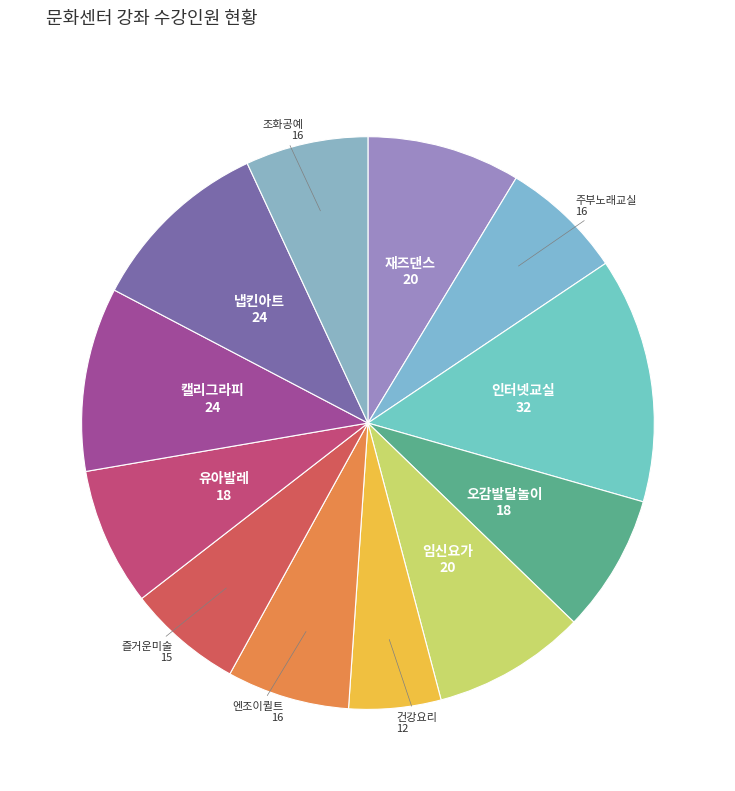

How many slices are in this pie chart?

12